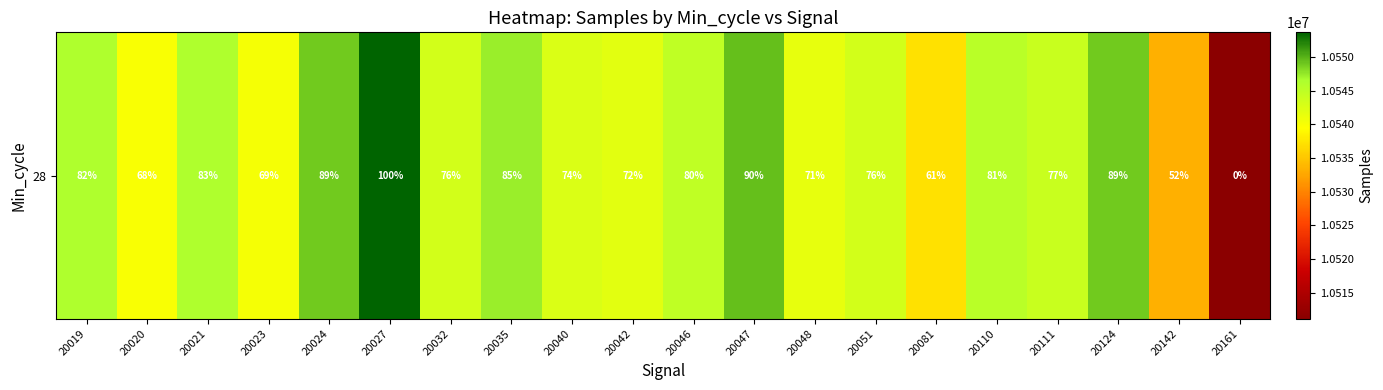

What is the average value?

10542489